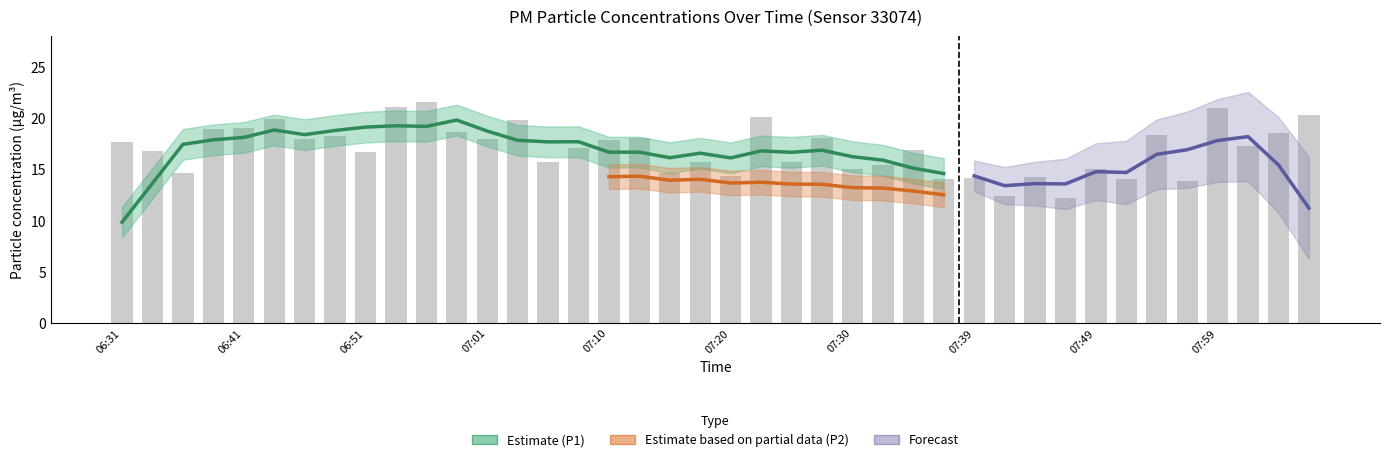

Reading left to right, transcribe all the data shown in this chart.

06:31=17.7	06:34=16.8	06:36=14.7	06:39=19.0	06:41=19.0	06:44=20.0	06:46=18.0	06:48=18.3	06:51=16.7	06:53=21.1	06:56=21.6	06:58=18.7	07:01=18.0	07:03=19.8	07:05=15.7	07:08=17.1	07:10=17.9	07:13=18.1	07:15=14.7	07:18=15.7	07:20=14.4	07:22=20.1	07:25=15.8	07:27=18.1	07:30=15.0	07:32=15.4	07:35=16.9	07:37=14.1	07:39=14.2	07:42=12.4	07:44=14.3	07:47=12.2	07:49=15.1	07:51=14.0	07:54=18.4	07:56=13.9	07:59=21.0	08:01=17.3	08:04=18.5	08:06=20.3